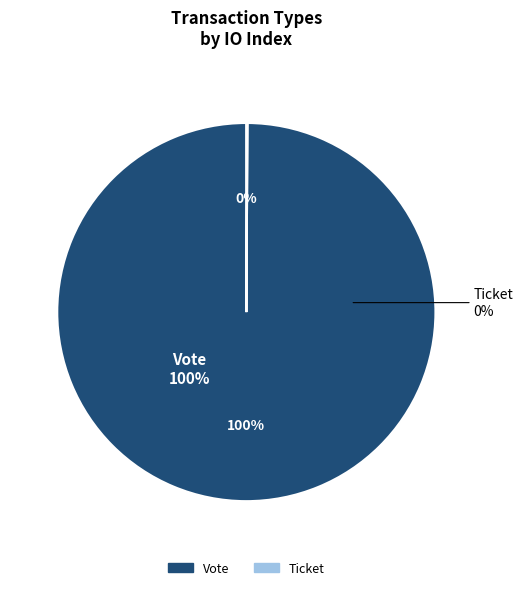

How many segments does this pie chart have?

2